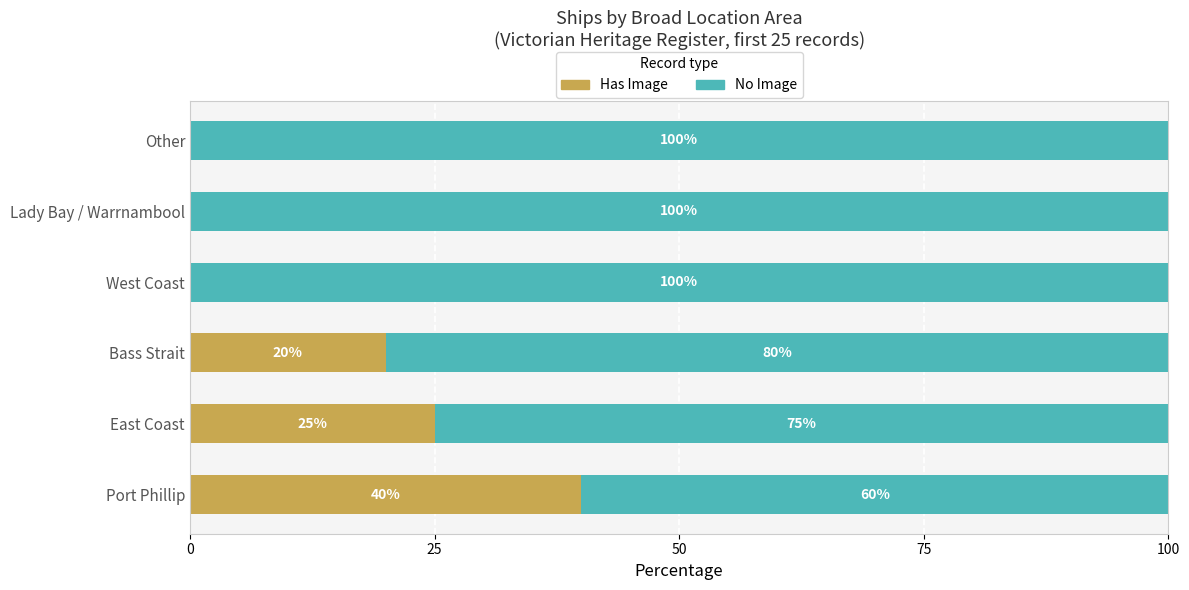

Where is Has Image nearest to the value 20?

Bass Strait